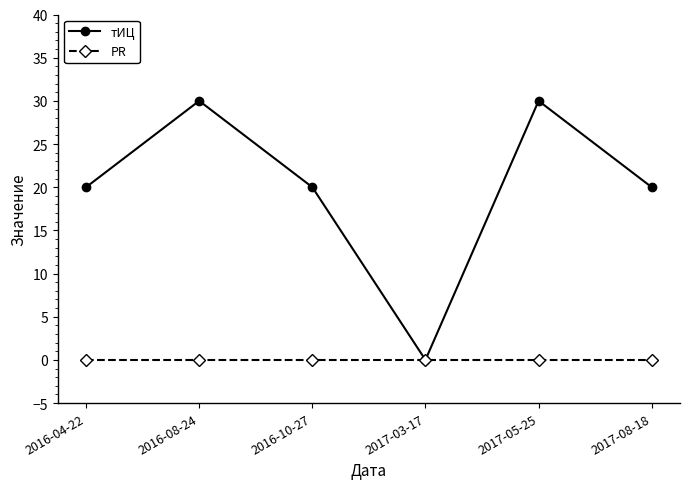

At which label does тИЦ reach its minimum?

2017-03-17